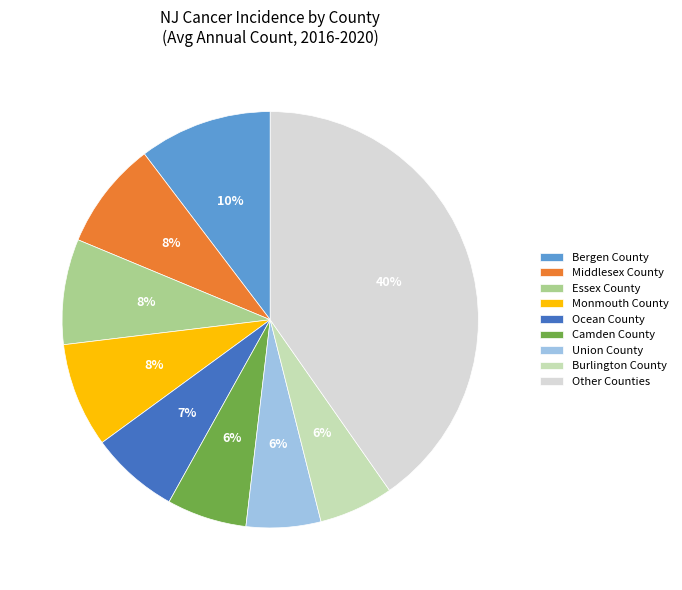

Is there a majority slice in this chart?

No